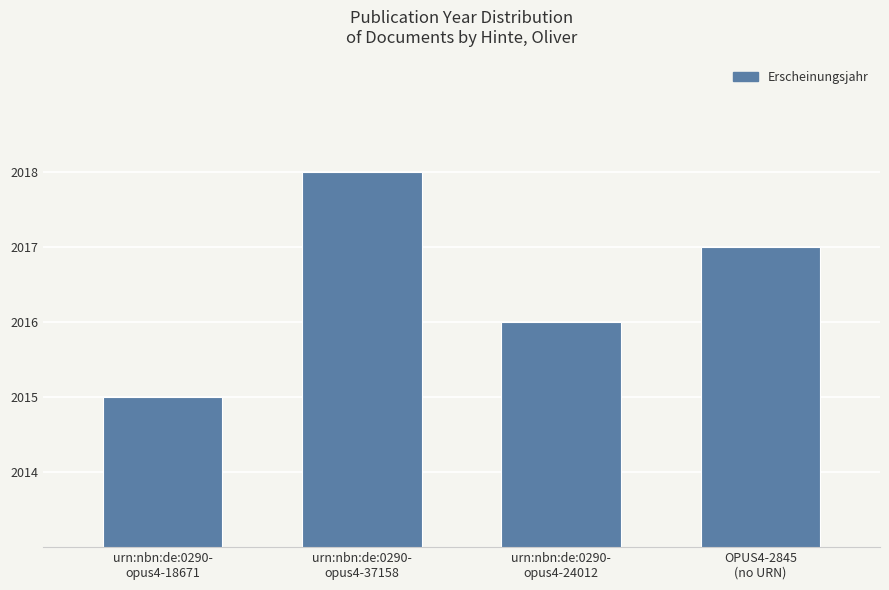

What is the label of the 1st bar from the left?

urn:nbn:de:0290-
opus4-18671